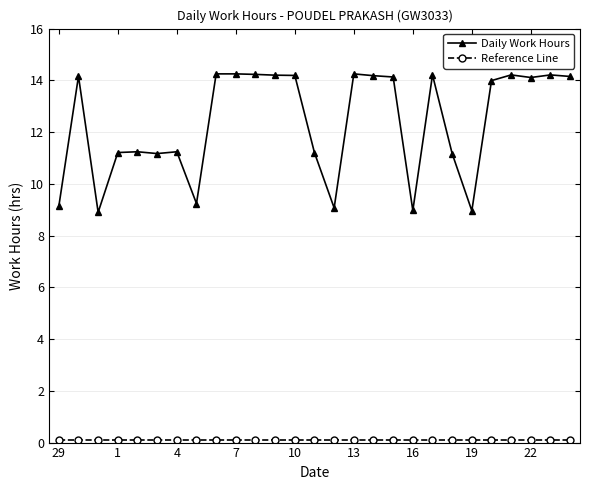

Which series has the largest range (max minus min)?

Daily Work Hours